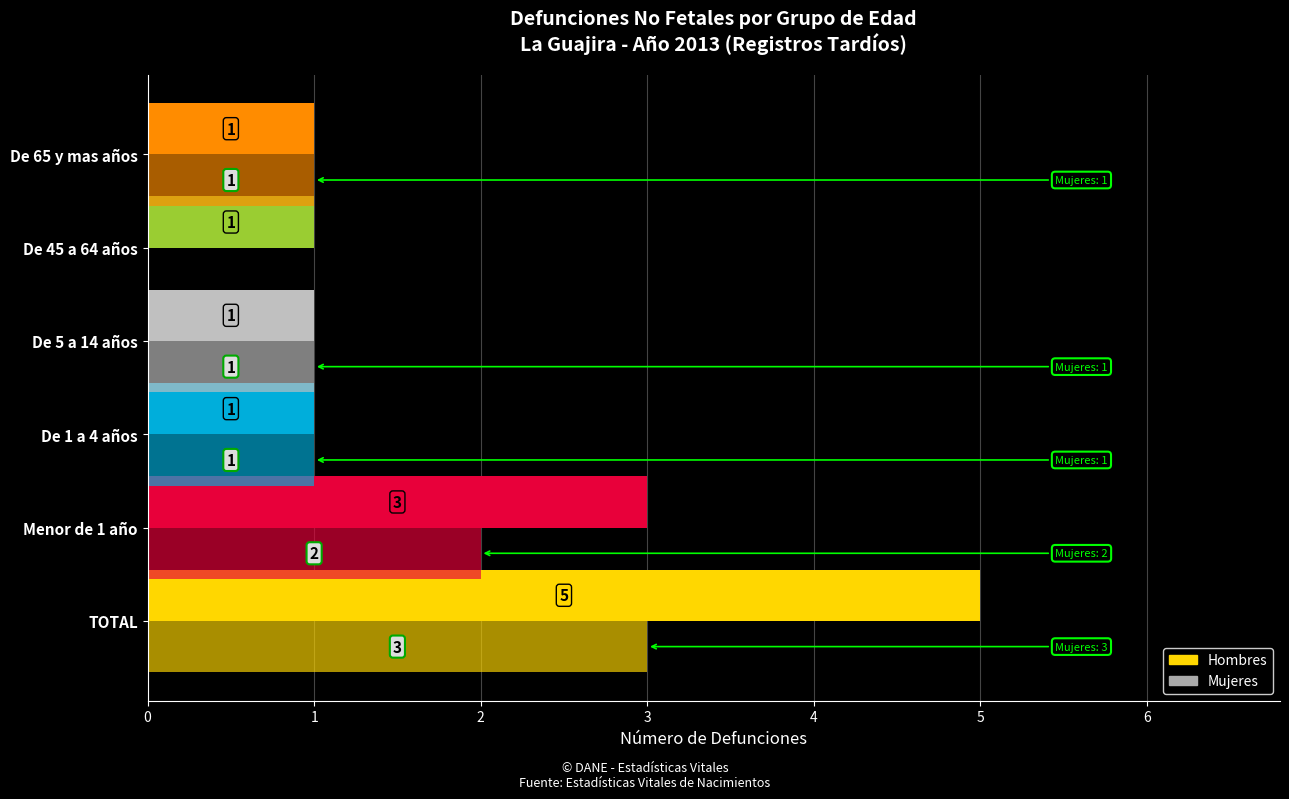

Reading left to right, transcribe all the data shown in this chart.

Hombres: 5	3	1	1	1	1
Mujeres: 3	2	1	1	0	1